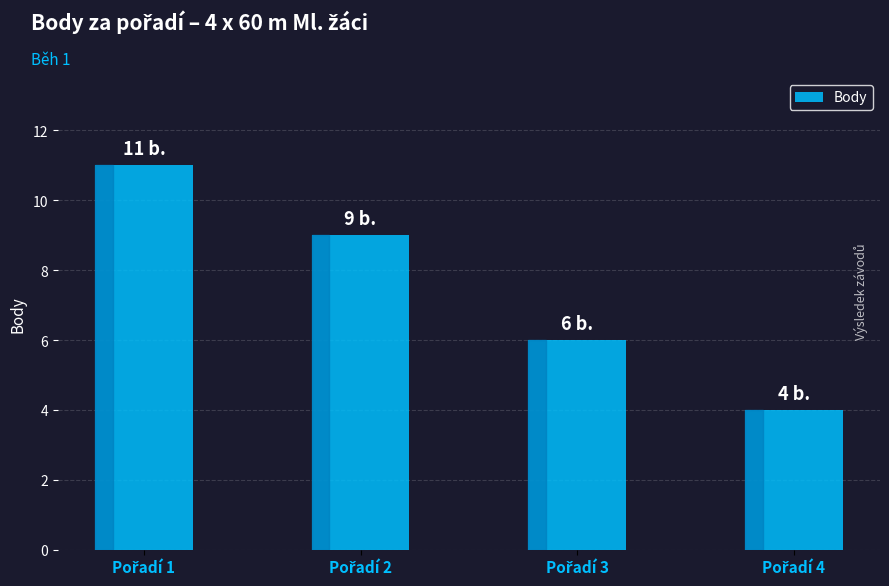

What is the value of the 3rd bar from the left?

6